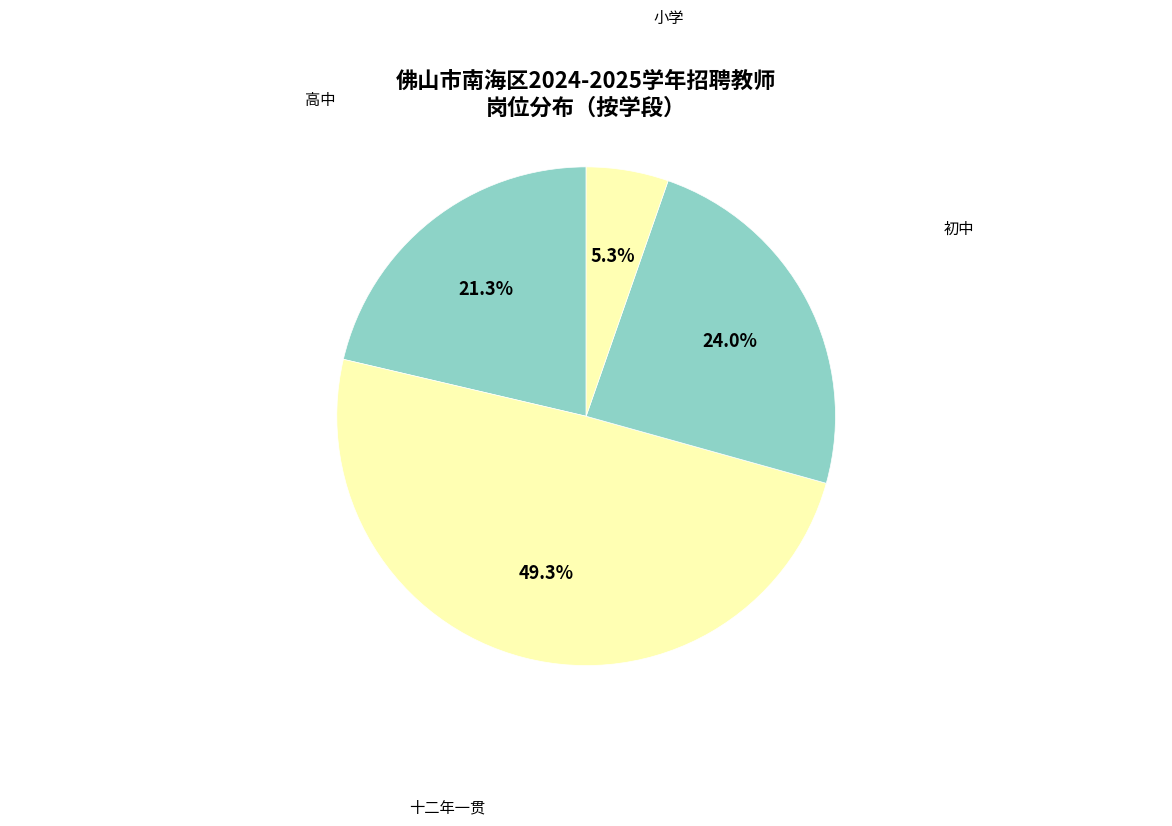

To the nearest percent, what is the combined percentage of 高中 and 十二年一贯?

71%